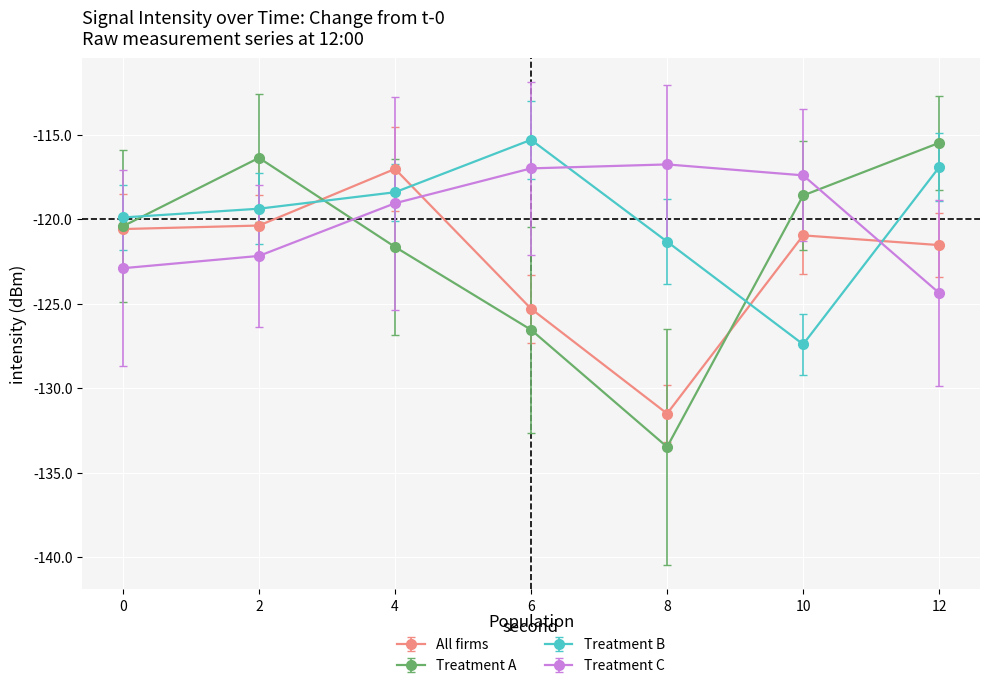

What is the total value across all series at 4?

-476.1